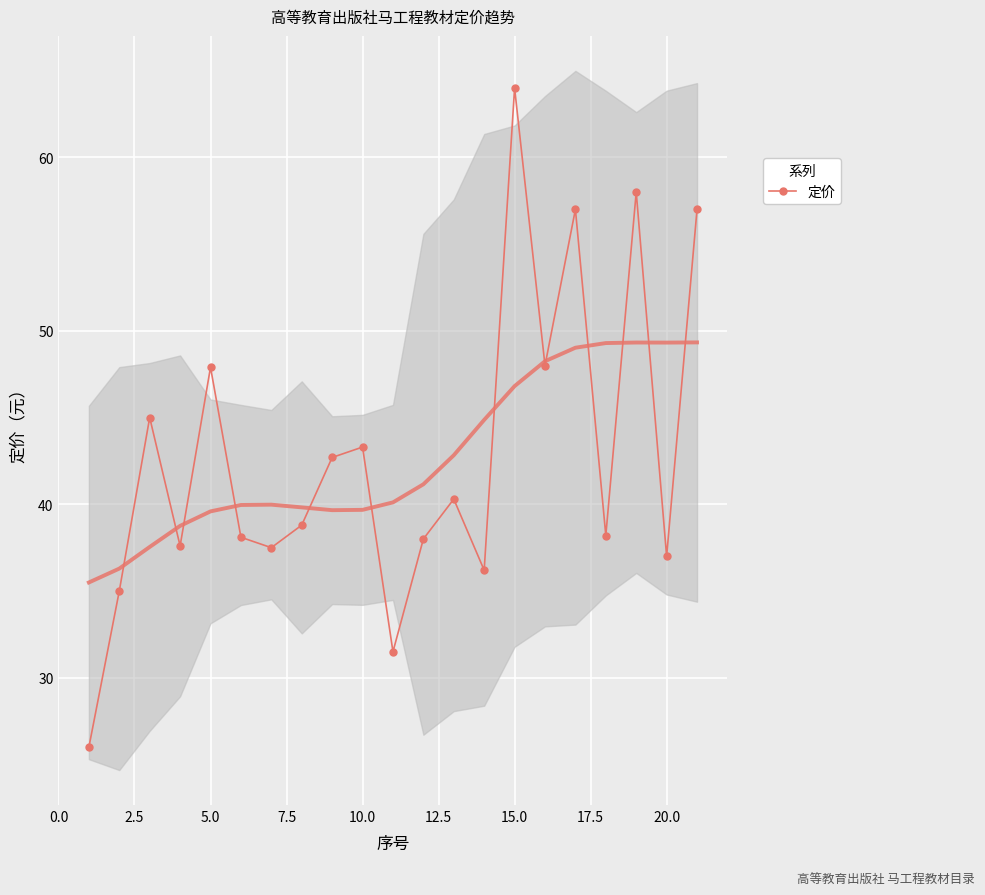

How many interior local peaks does the 定价 series have?

7